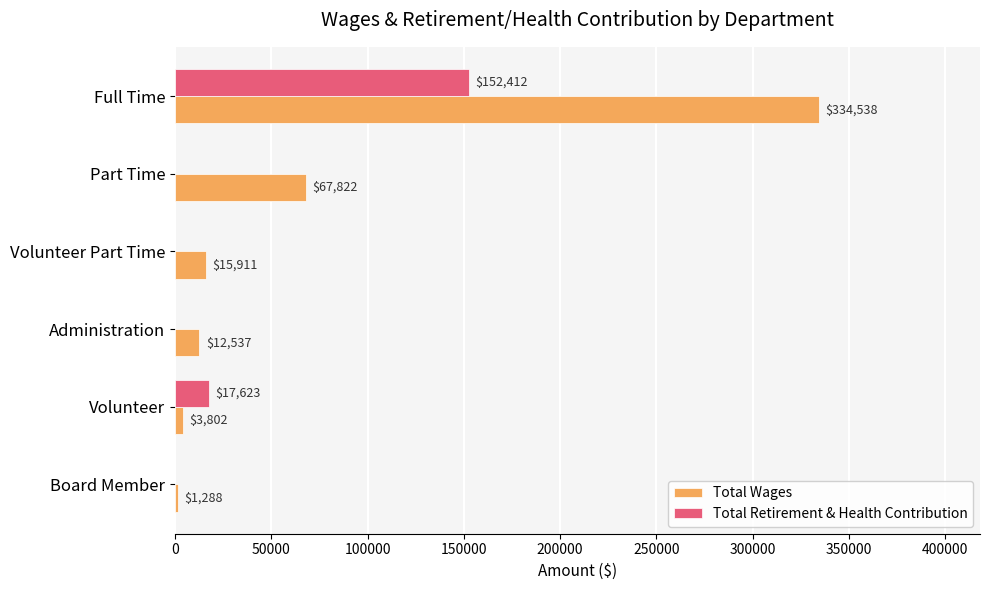

Which series changed the most between Full Time and Administration?

Total Wages